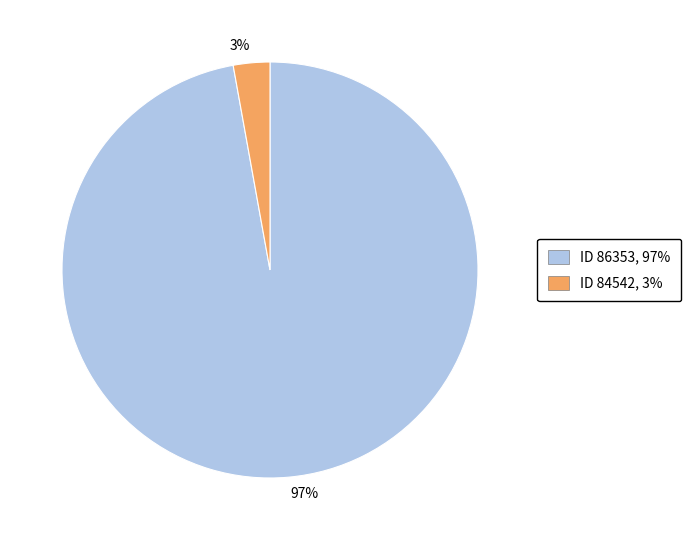

How many slices are in this pie chart?

2